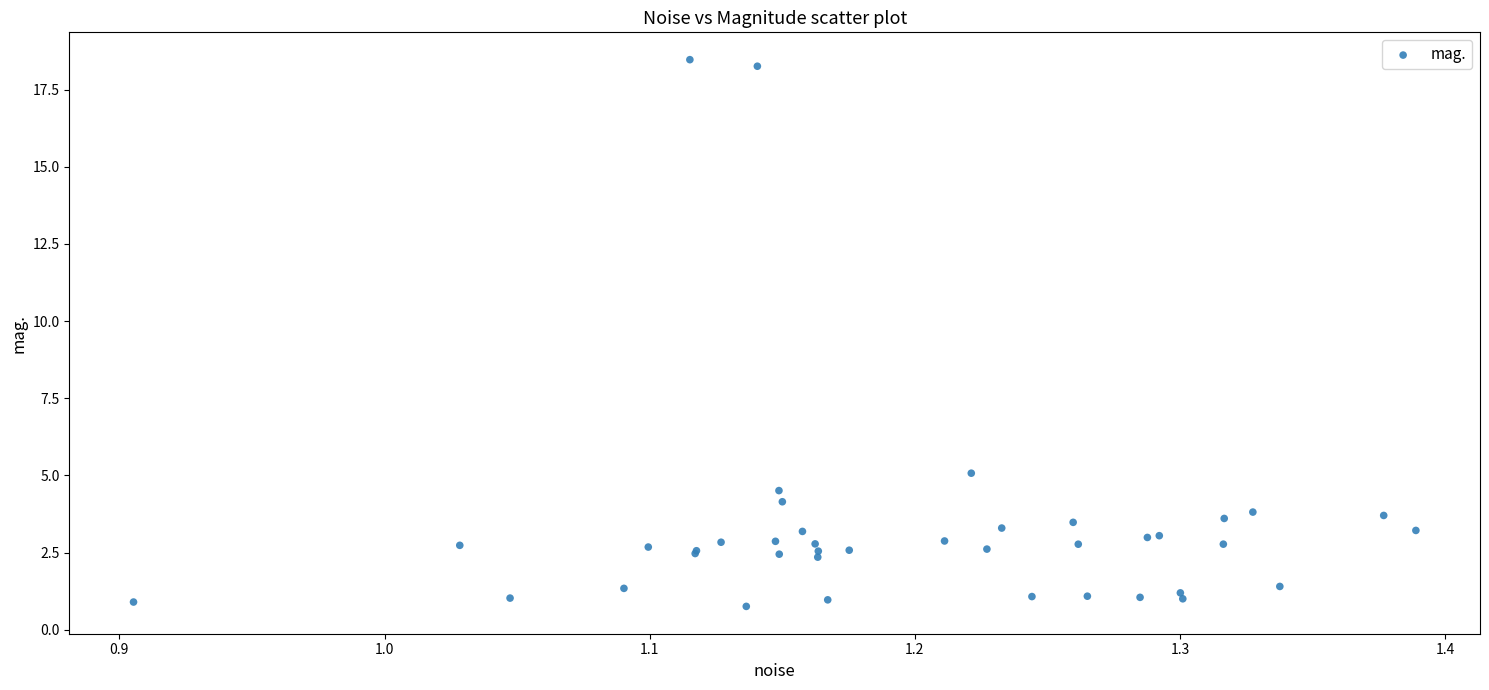

What Y value in the scatter plot is closest to 9?

5.1